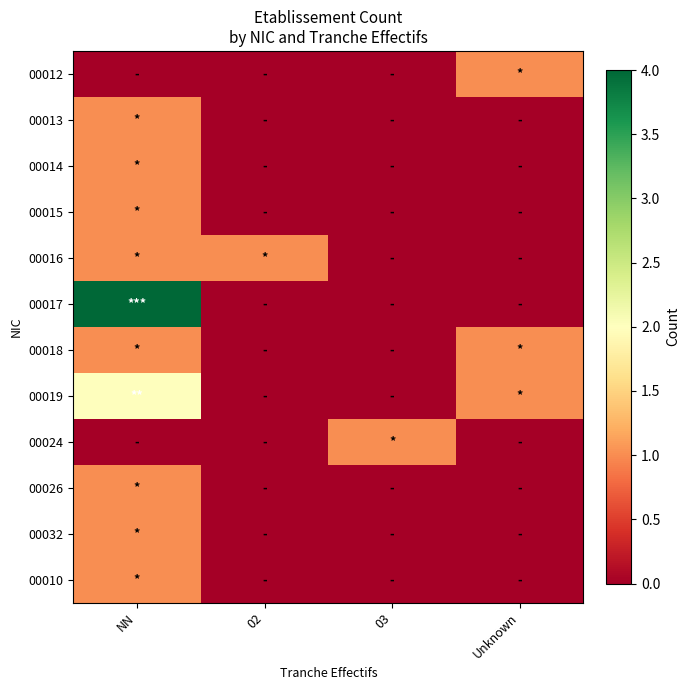

Which category has the highest value across all series?

NN